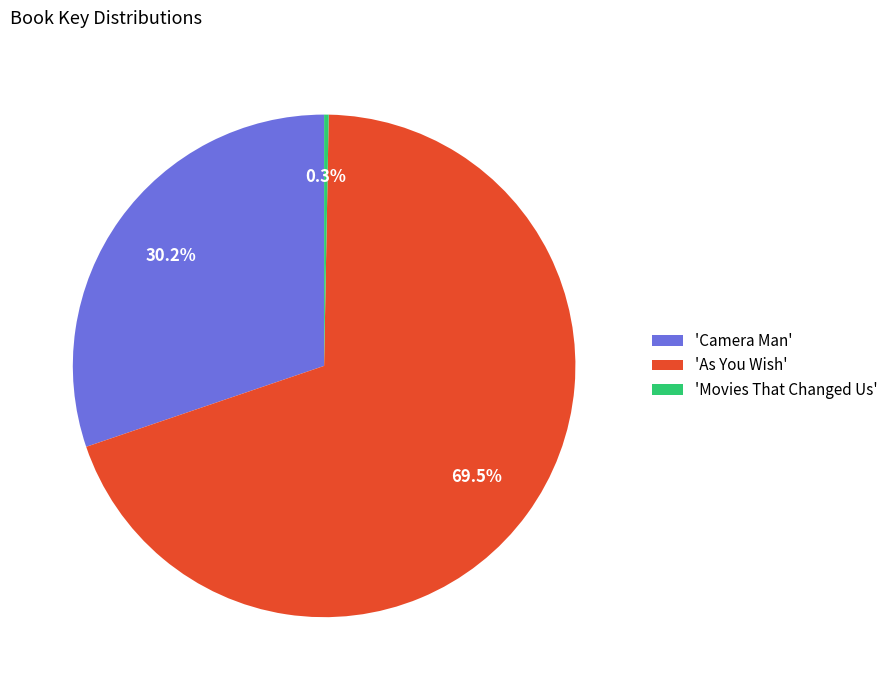

What is the ratio of the value at 'Camera Man' to the value at 'As You Wish'?

0.4